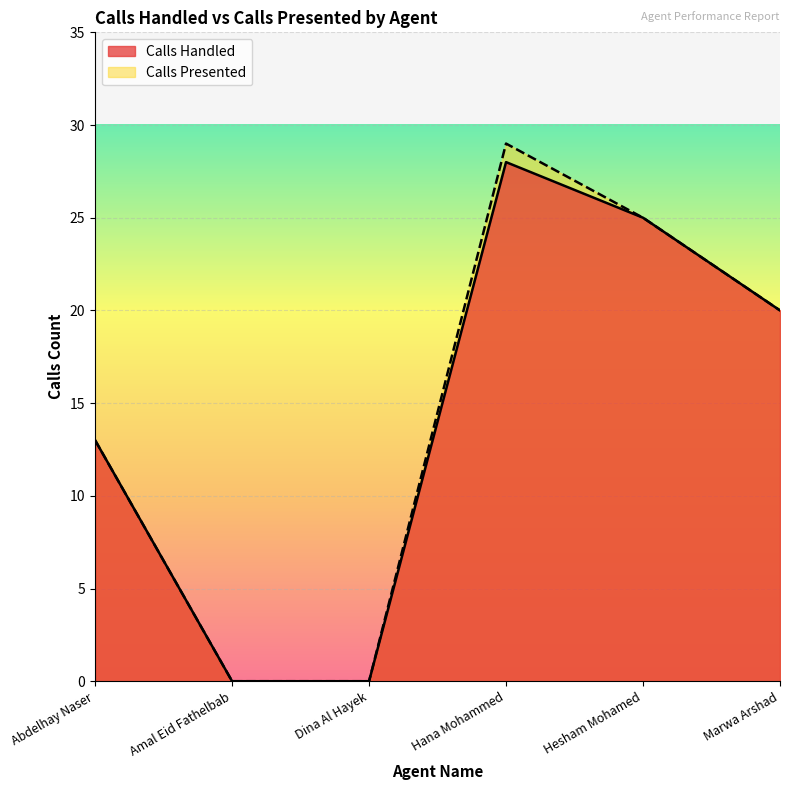

Is it true that Calls Presented equals 19 at Abdelhay Naser?

False